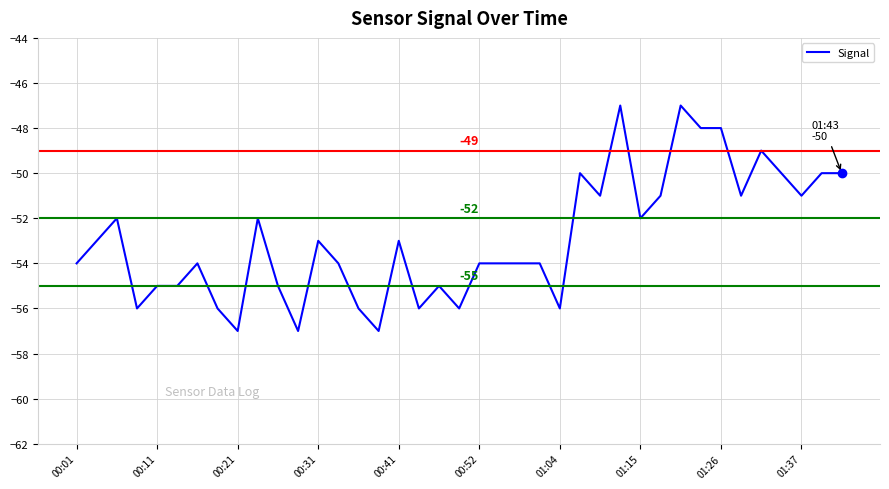

How many distinct data groups are displayed?

1